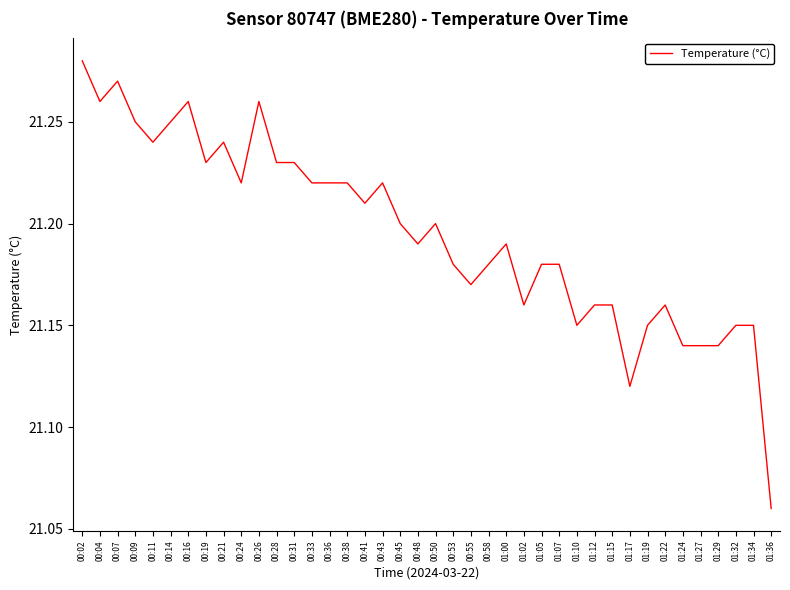

Count the values in the range 21 to 22.

40